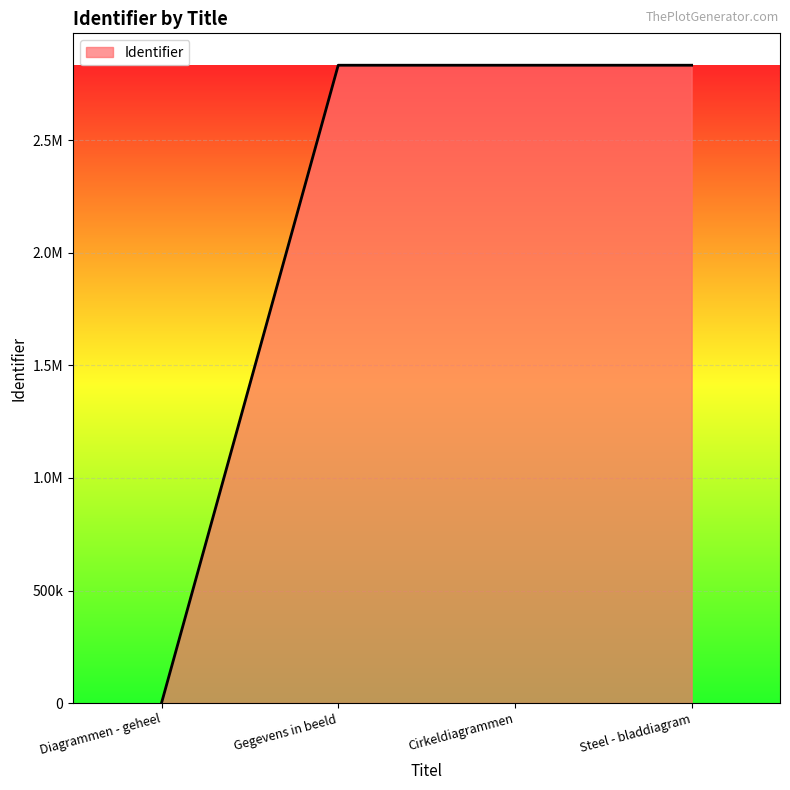

Where is the data nearest to the value 1416833?

Gegevens in beeld